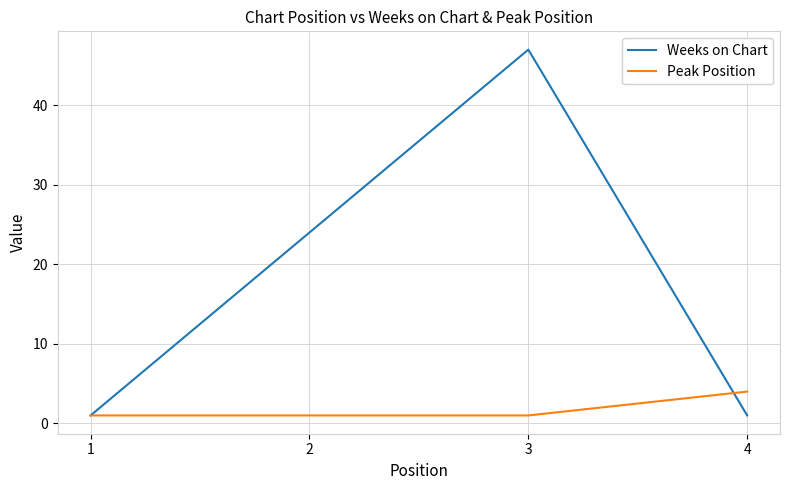

In Weeks on Chart, how many points are higher than both neighbors (excluding endpoints)?

1